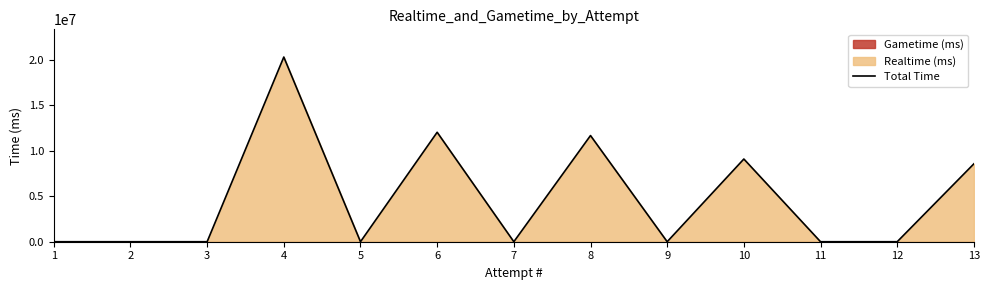

Rank the categories by value from highest to lowest.

4, 6, 8, 10, 13, 1, 2, 3, 5, 7, 9, 11, 12